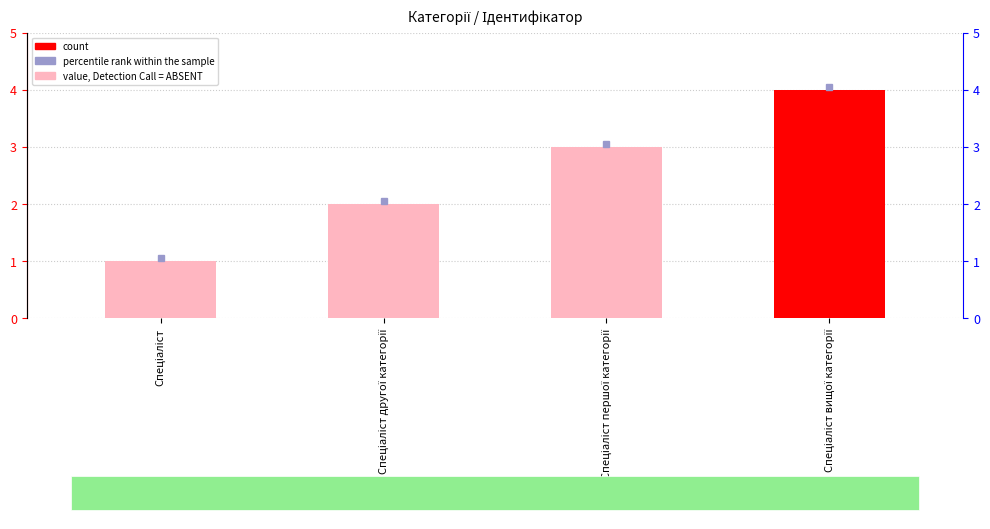

Which label corresponds to the largest value in the chart?

Спеціаліст вищої категорії